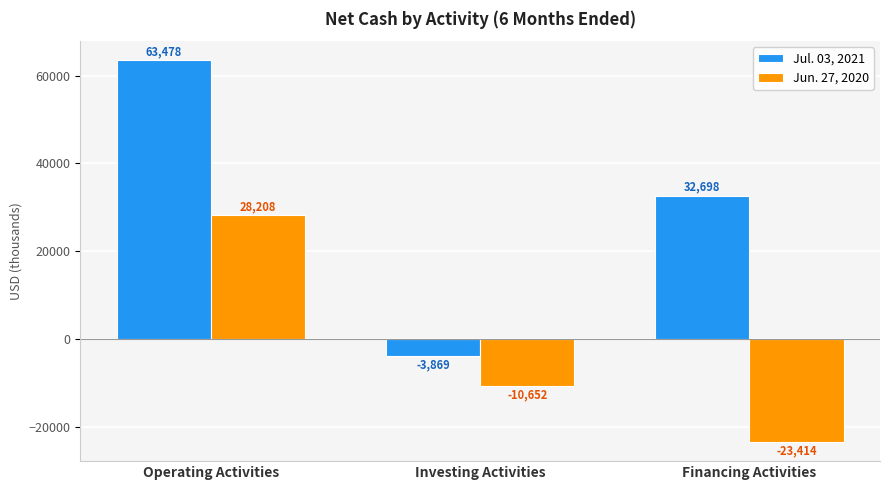

Is the value of Jul. 03, 2021 at Investing Activities greater than the value of Jun. 27, 2020 at Investing Activities?

Yes